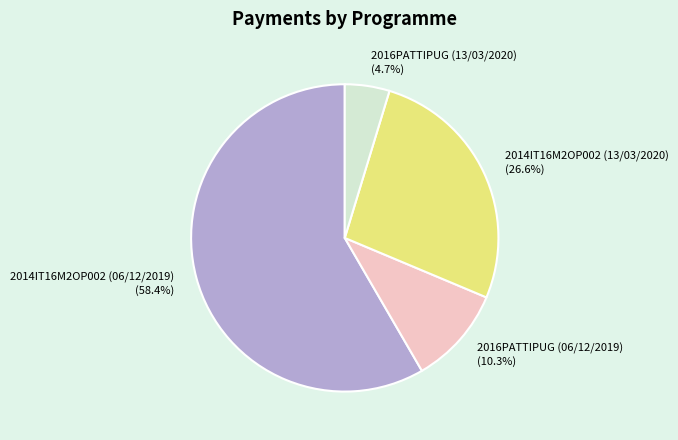

How many slices are in this pie chart?

4